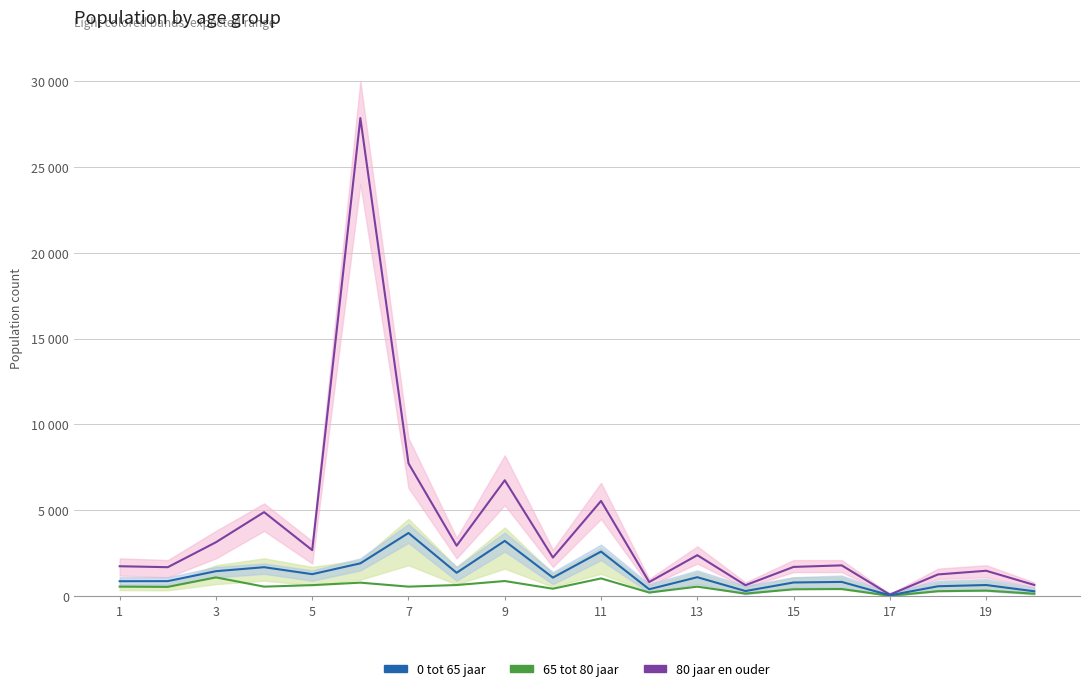

What is the sum of all 0 tot 65 jaar values?

24975